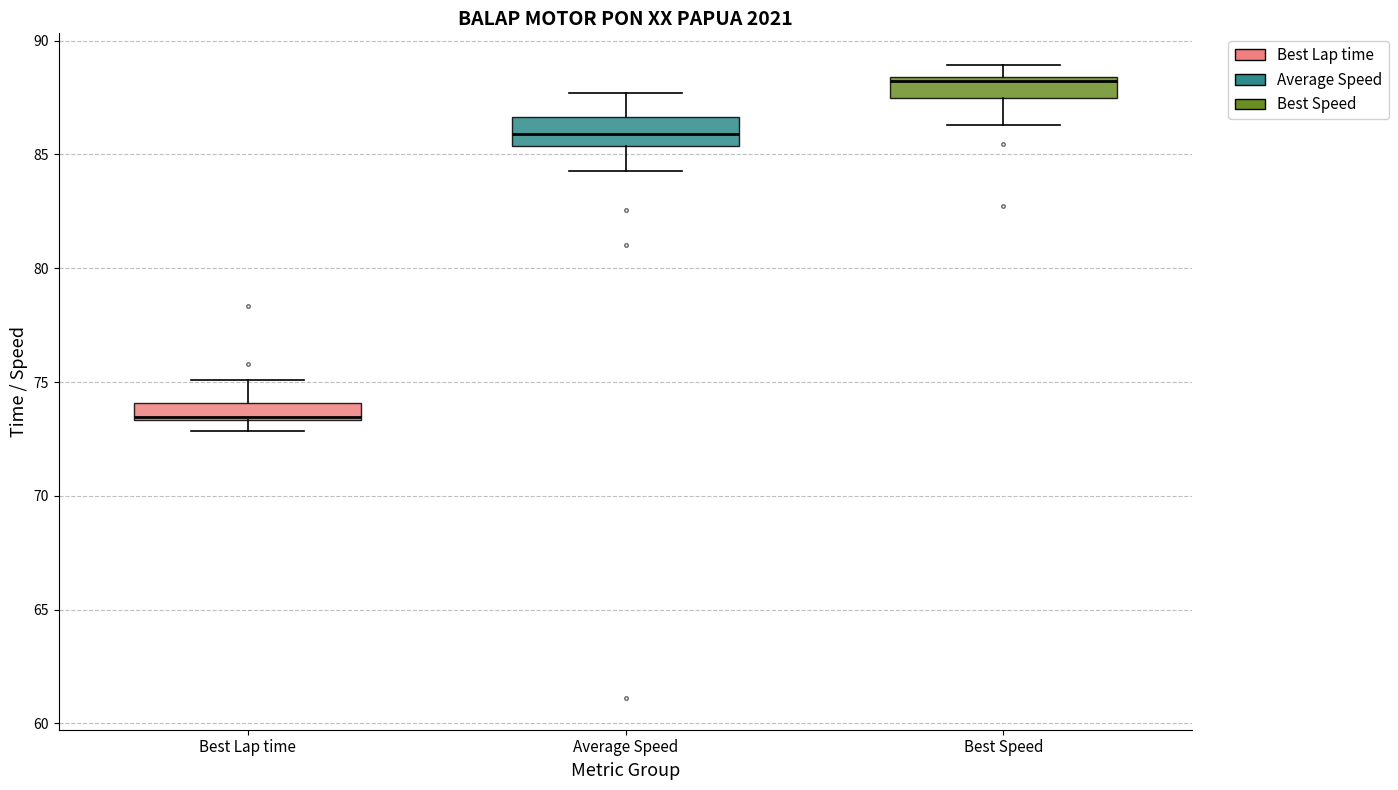

Where does the median line of the box for Average Speed sit on the y-axis? The values are not printed on the chart, so give them approximately, as read against the axis.

86.0